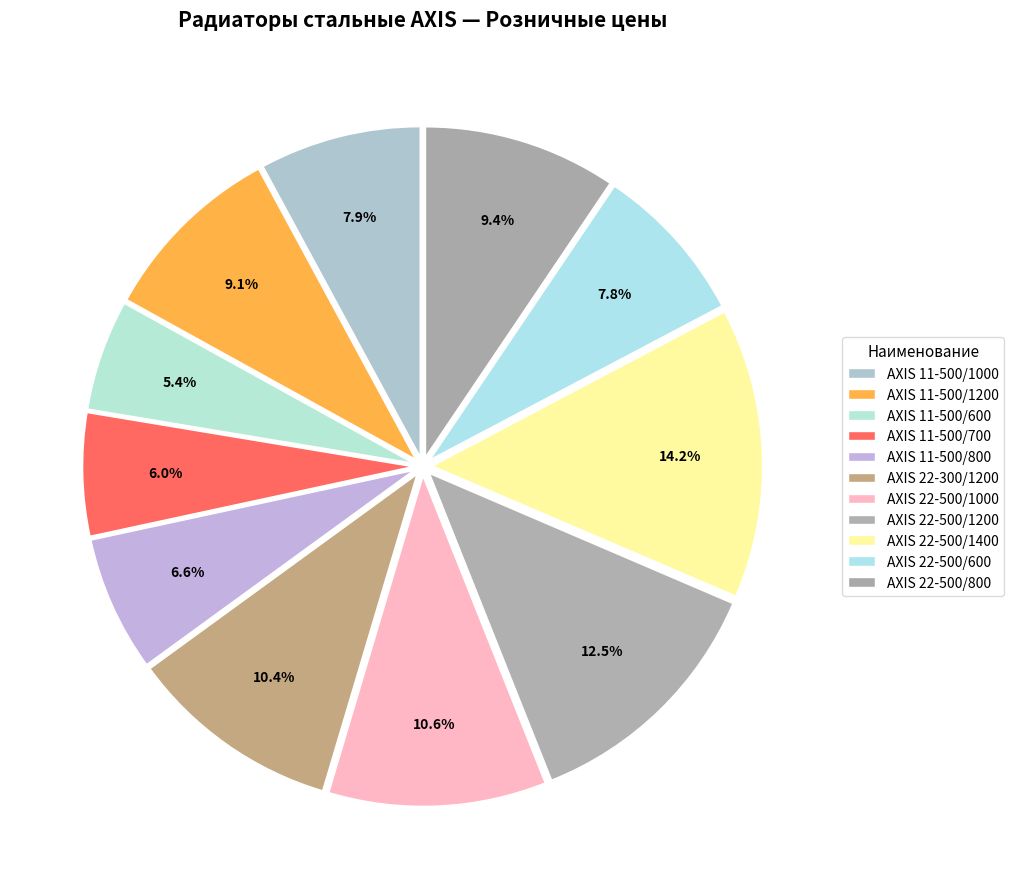

Approximately how many times larger is the value at AXIS 22-500/1200 compared to AXIS 11-500/1200?

1.4